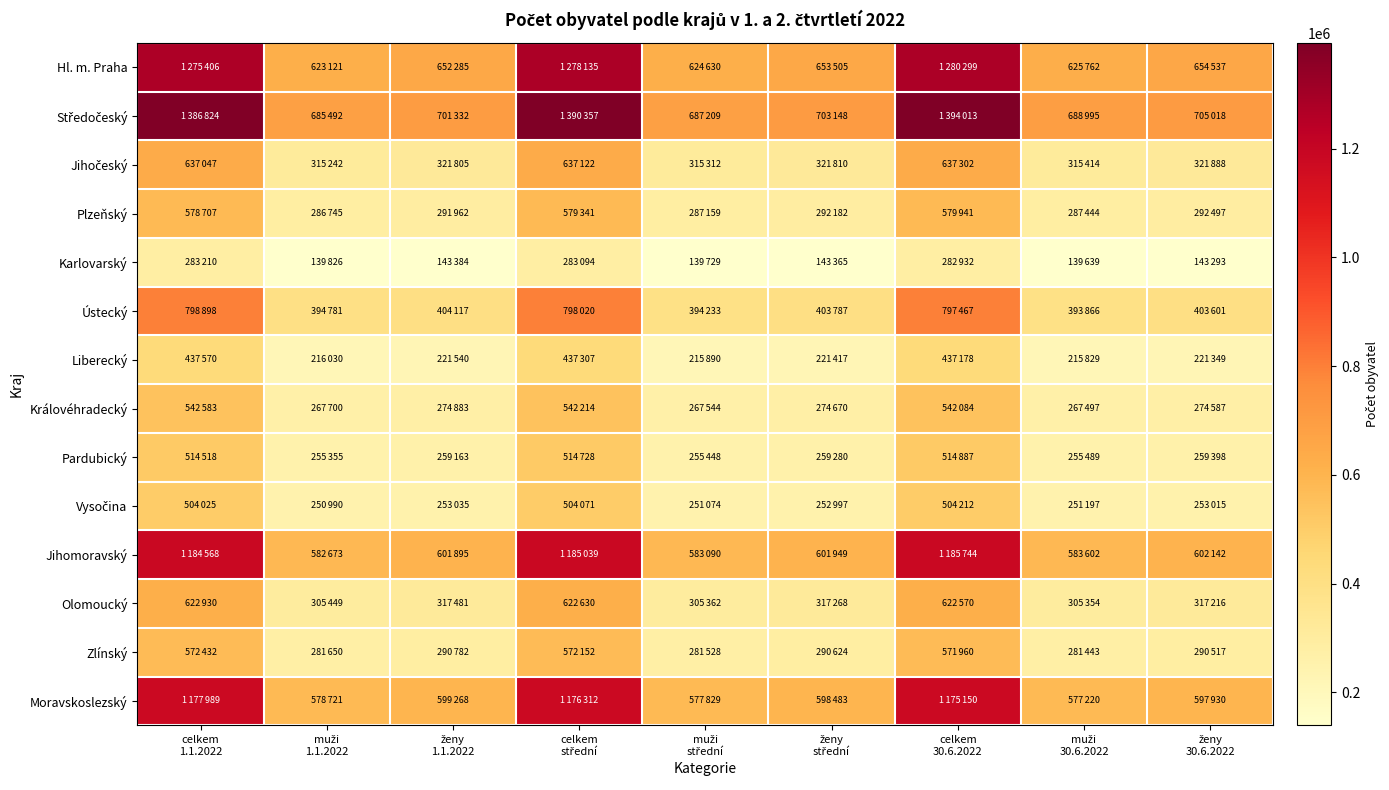

What is the total value across all series at ženy
střední?

5334485